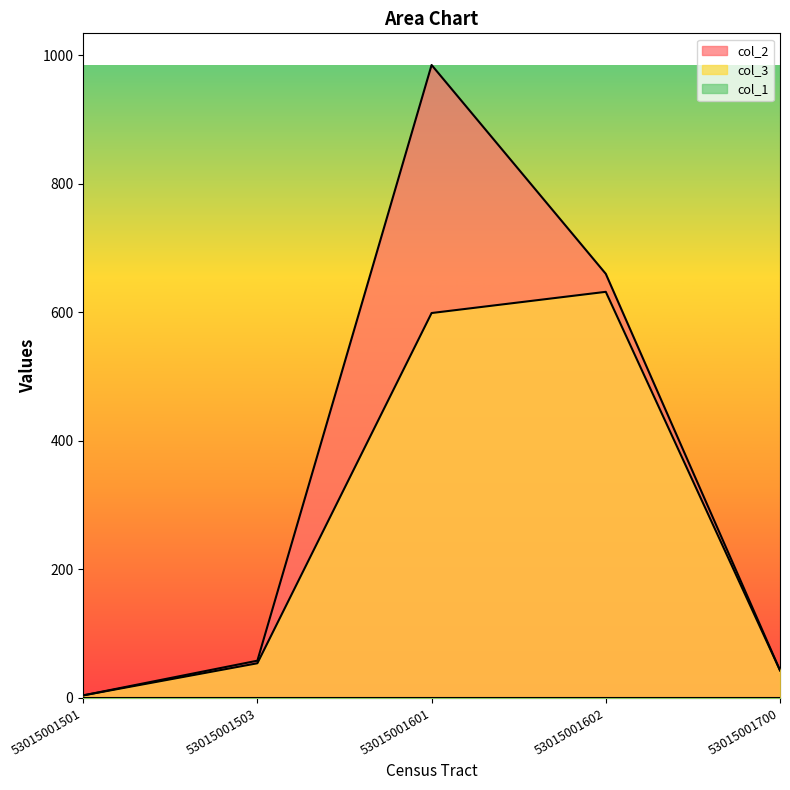

What is the value of the col_3 point at the 2nd from the left?

54